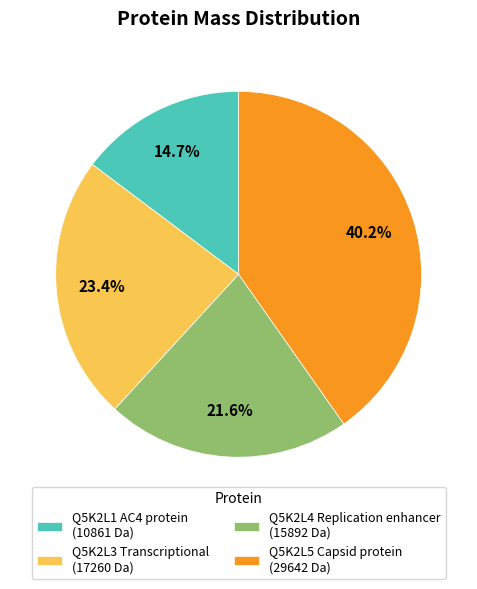

What is the total percentage of Q5K2L3 Transcriptional and Q5K2L4 Replication enhancer?

45.0%